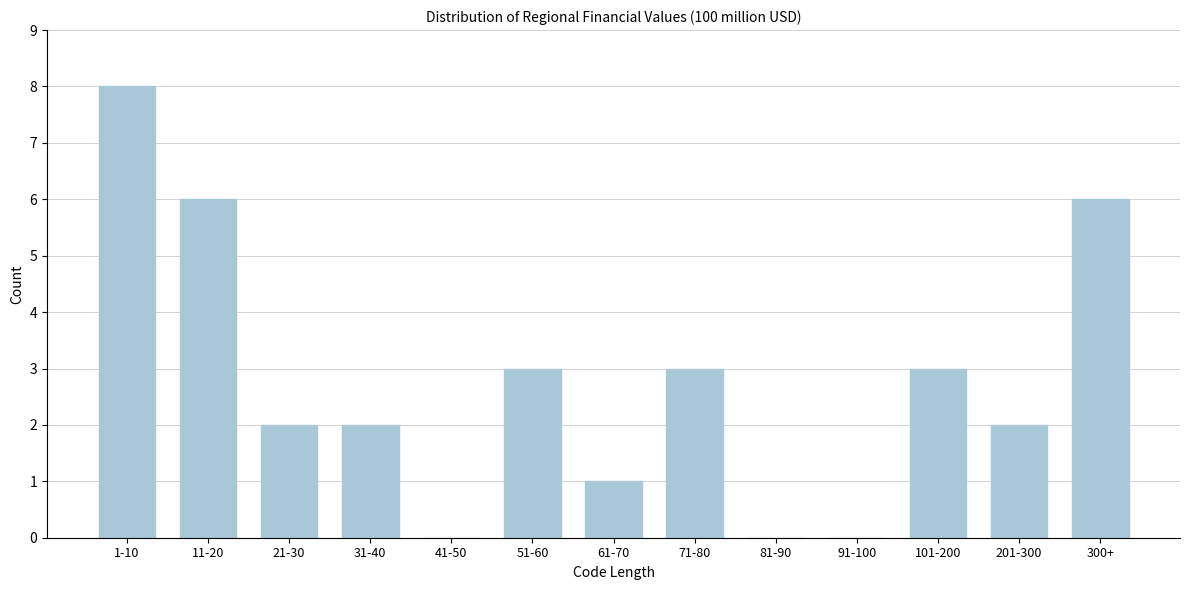

Reading left to right, transcribe all the data shown in this chart.

1-10=8	11-20=6	21-30=2	31-40=2	41-50=0	51-60=3	61-70=1	71-80=3	81-90=0	91-100=0	101-200=3	201-300=2	300+=6